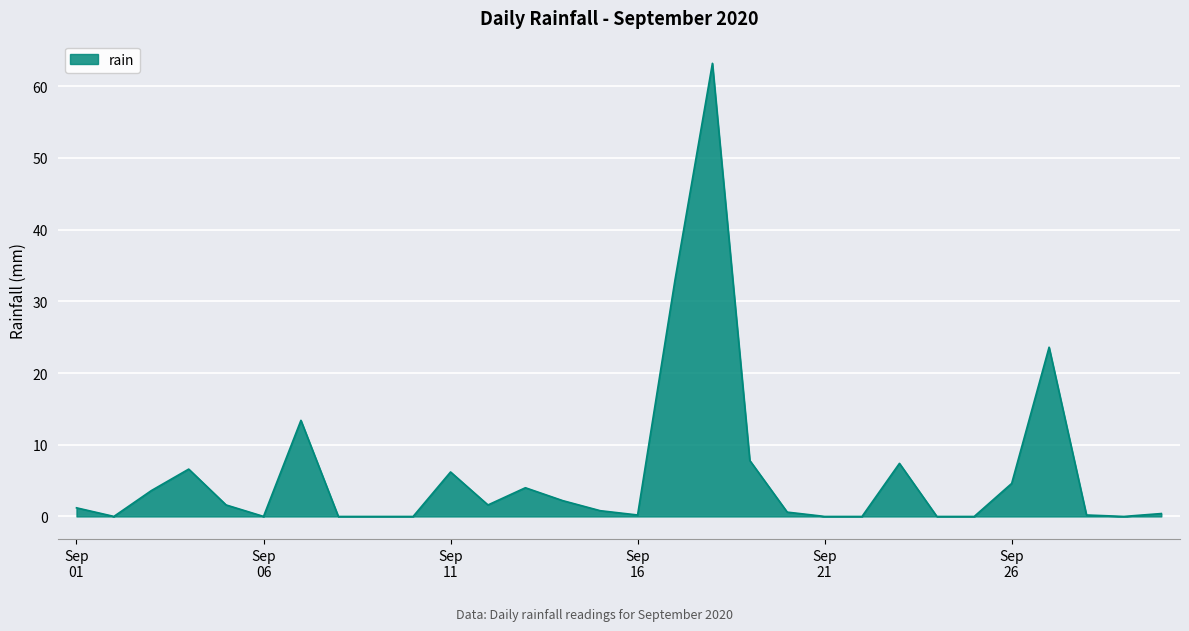

What is the greatest value displayed?

63.2